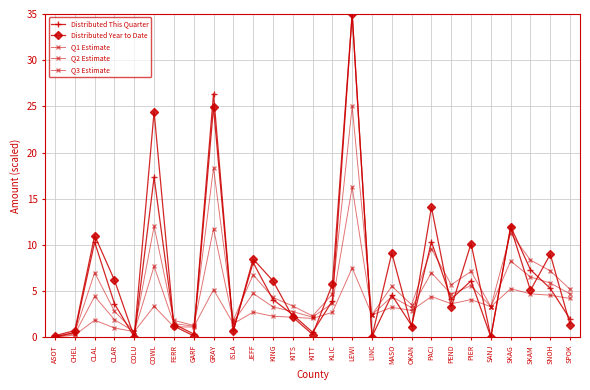

Is this an area chart (filled region under the line)?

No